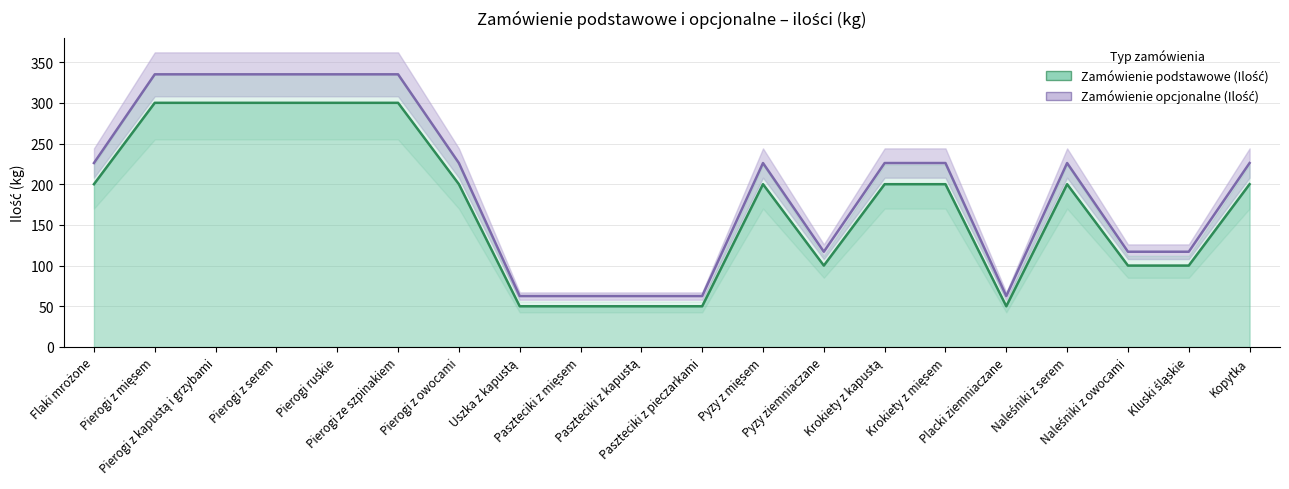

What are all the series names shown in the legend?

Zamówienie podstawowe (Ilość), Zamówienie opcjonalne (Ilość)